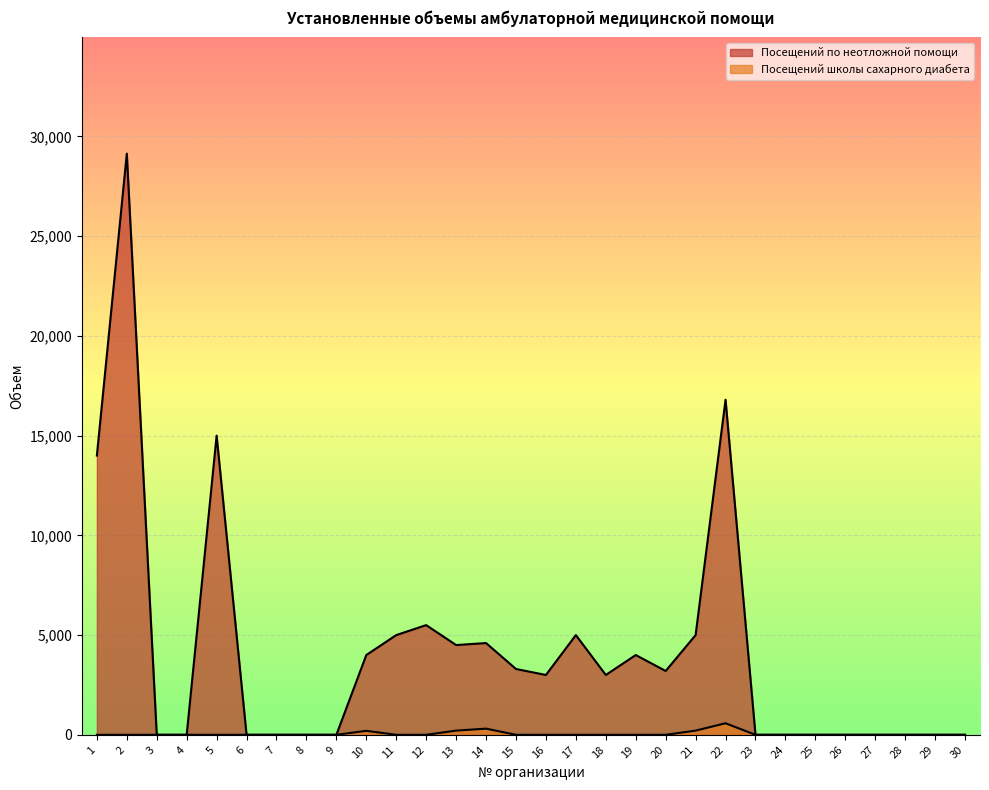

At which label does Посещений школы сахарного диабета reach its peak?

22